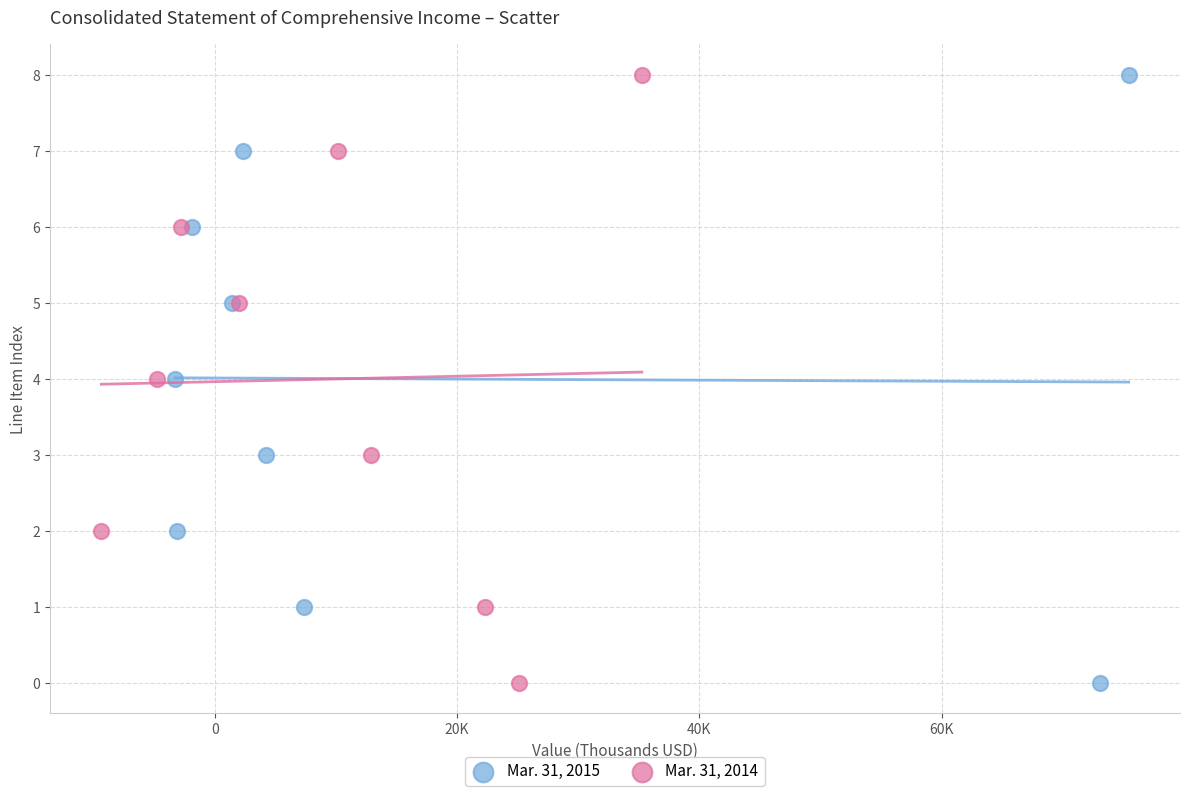

What are all the series names shown in the legend?

Mar. 31, 2015, Mar. 31, 2014